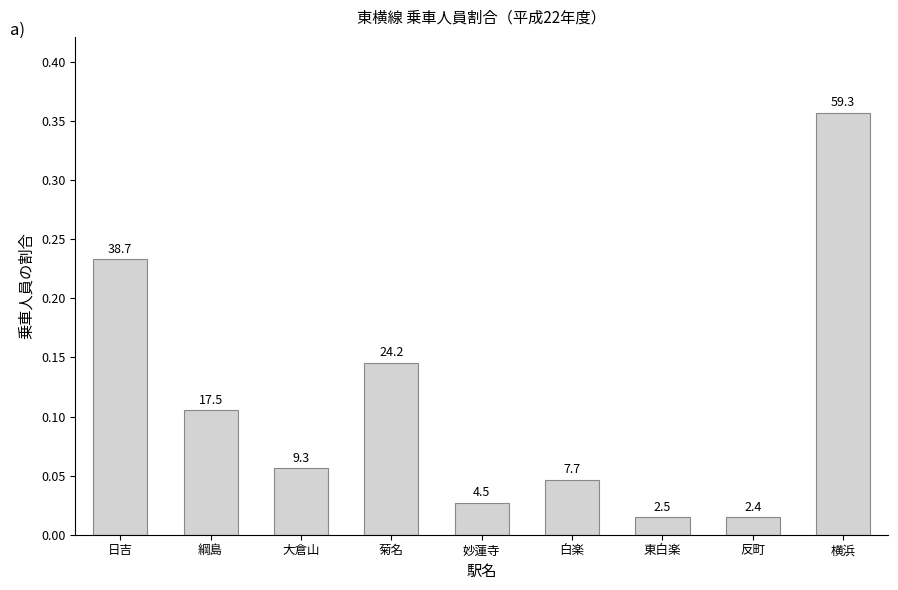

Is it true that the value at 反町 is 0.0?

False